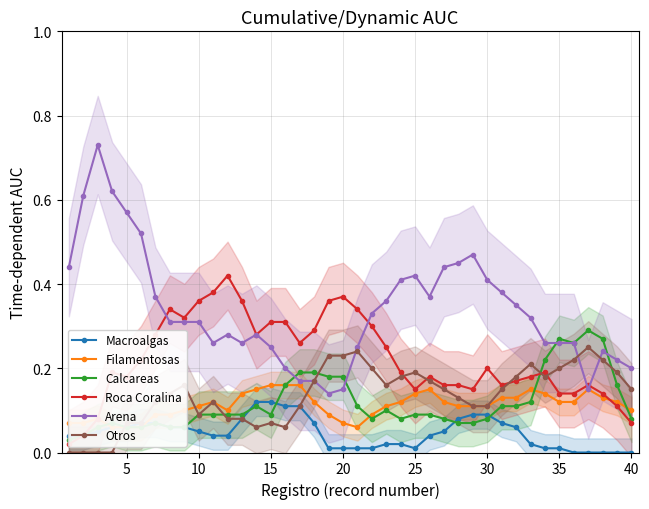

At how many categories does at least one series exceed 0?

40